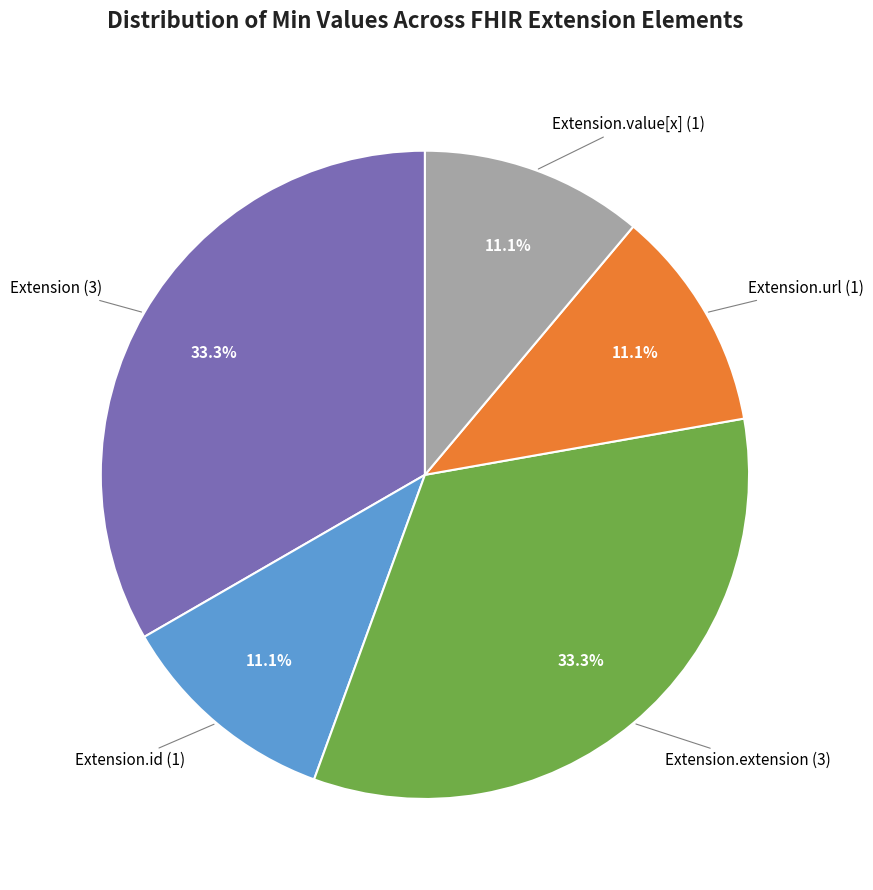

Is there a majority slice in this chart?

No